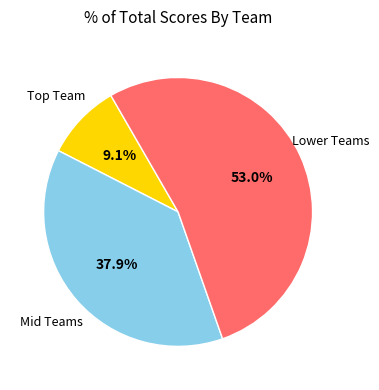

Does any single category account for the majority?

Yes